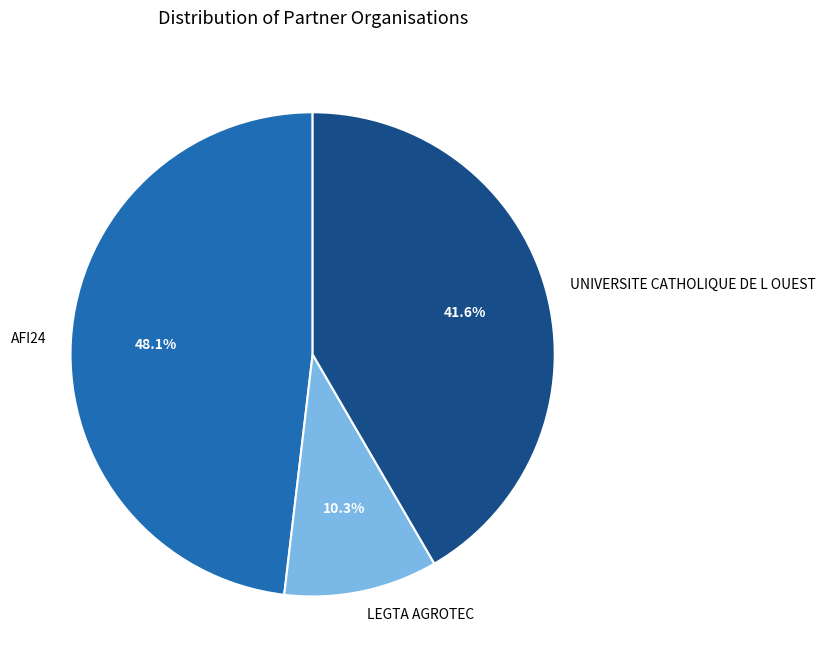

To the nearest percent, what portion does LEGTA AGROTEC represent?

10%